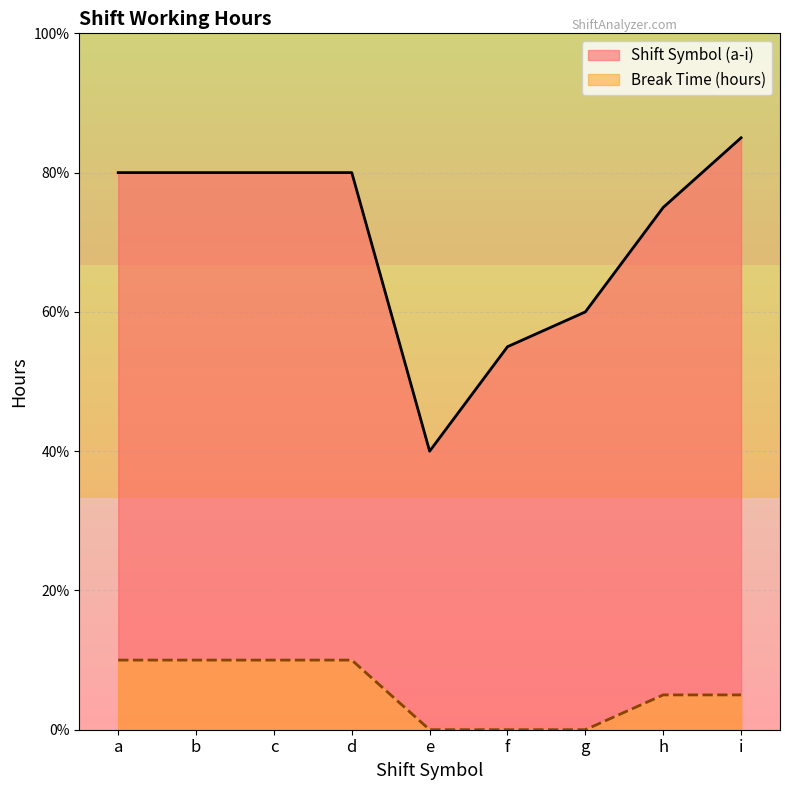

Reading left to right, list all the values displayed in this chart.

Shift Symbol (a-i): 8.0	8.0	8.0	8.0	4.0	5.5	6.0	7.5	8.5
Break Time (hours): 1.0	1.0	1.0	1.0	0.0	0.0	0.0	0.5	0.5